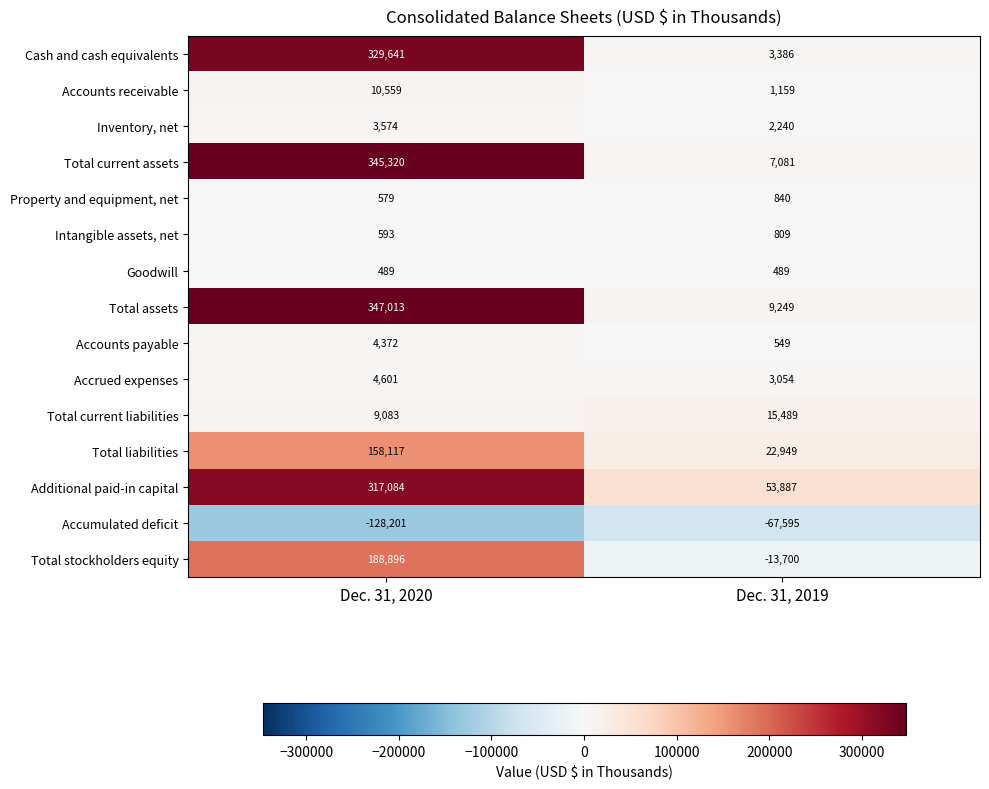

What is the approximate value of Total liabilities at Dec. 31, 2019?

22949